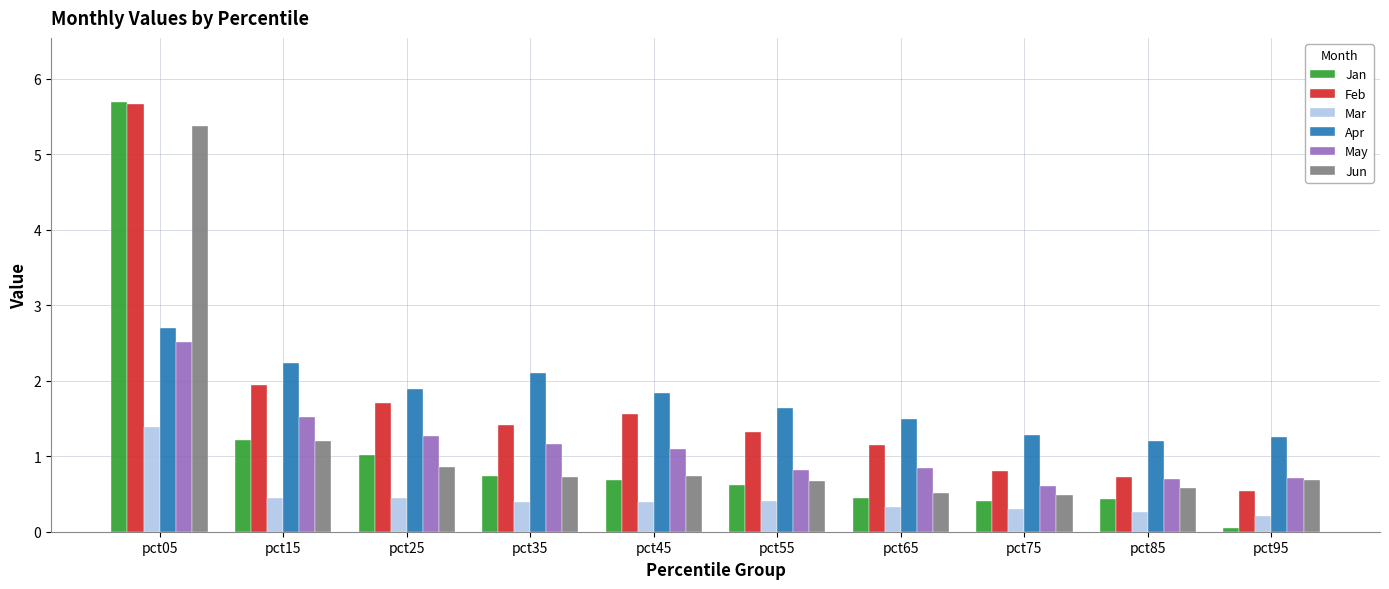

At how many categories does at least one series exceed 3?

1